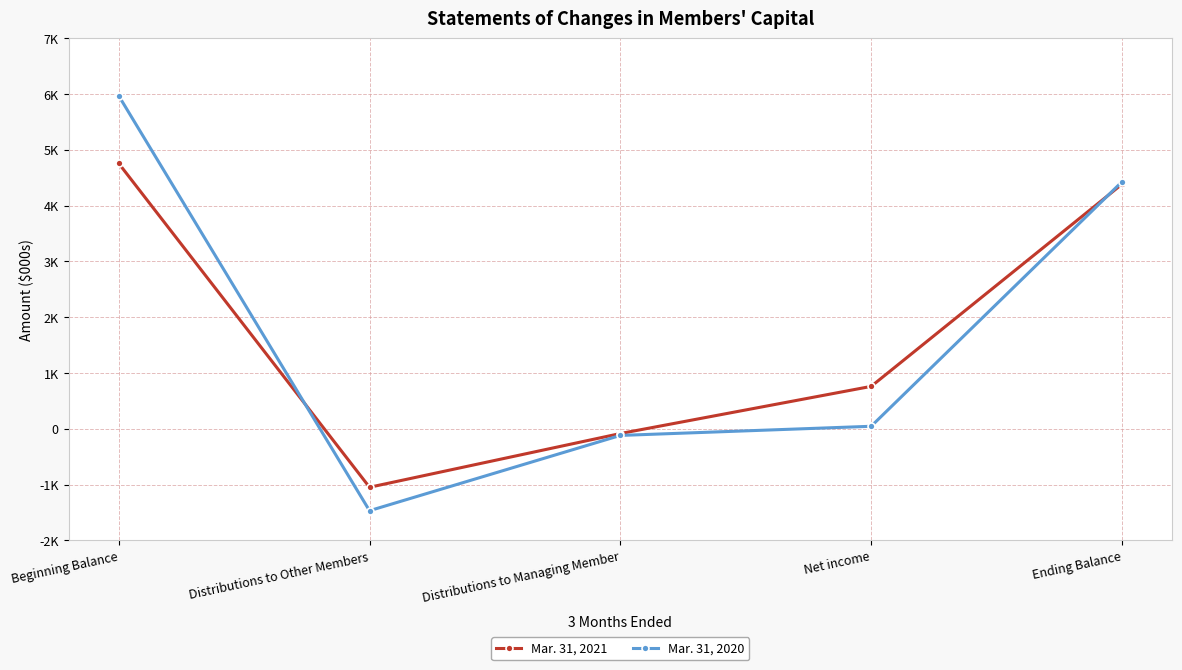

How many times do Mar. 31, 2020 and Mar. 31, 2021 cross each other?

2